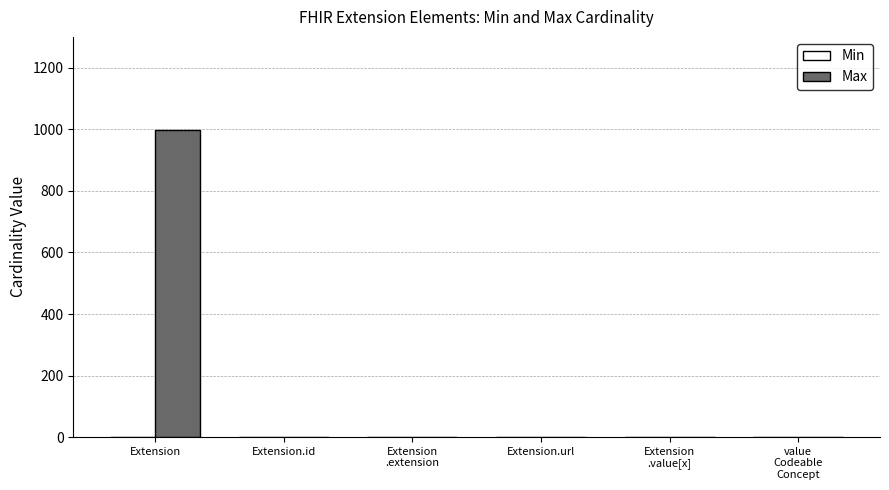

Does the chart contain stacked bars?

No